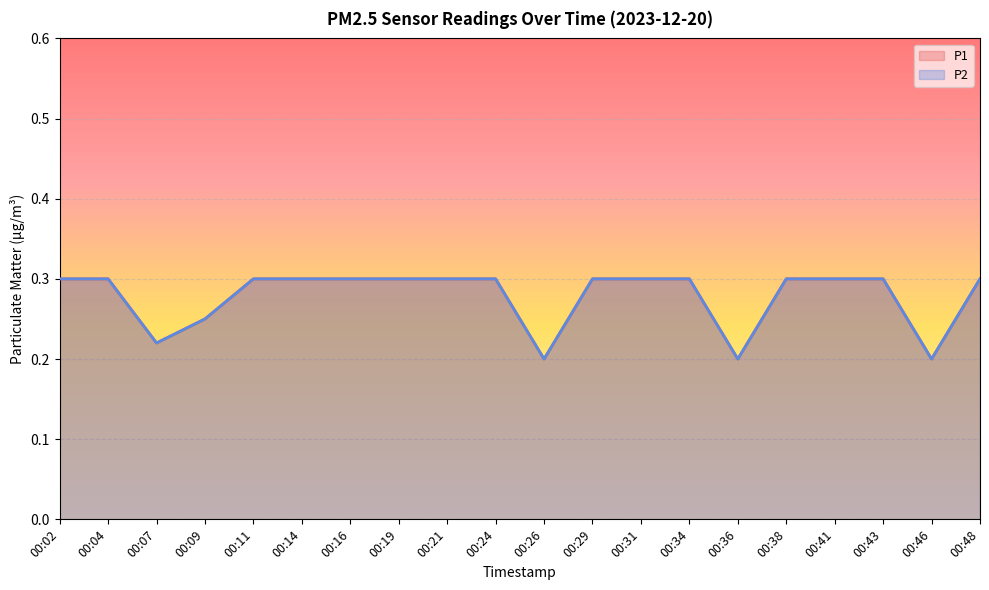

In P2, how many points are lower than both neighbors (excluding endpoints)?

4